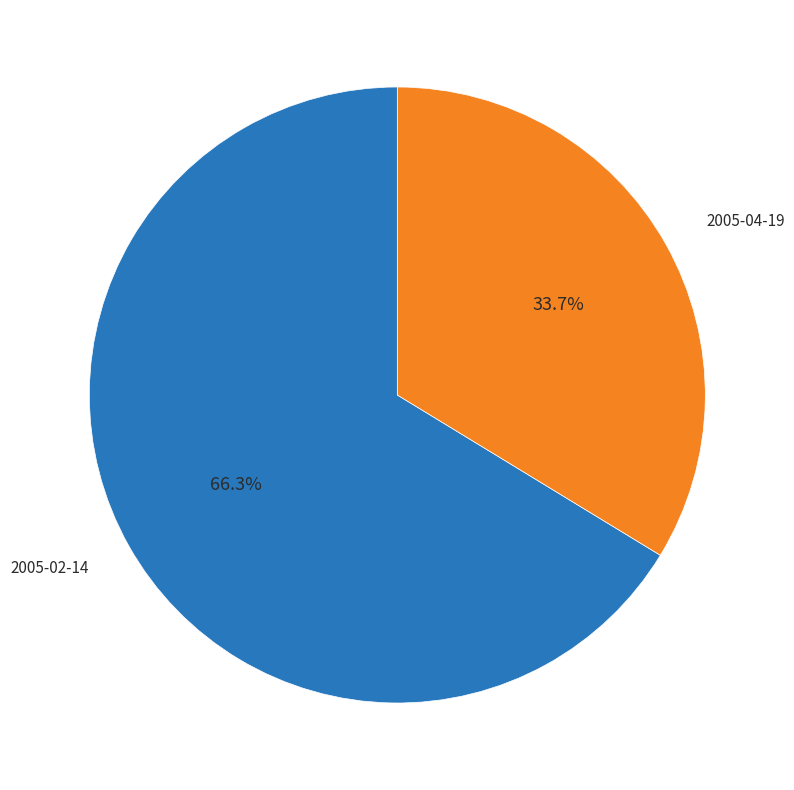

Does any single category account for the majority?

Yes